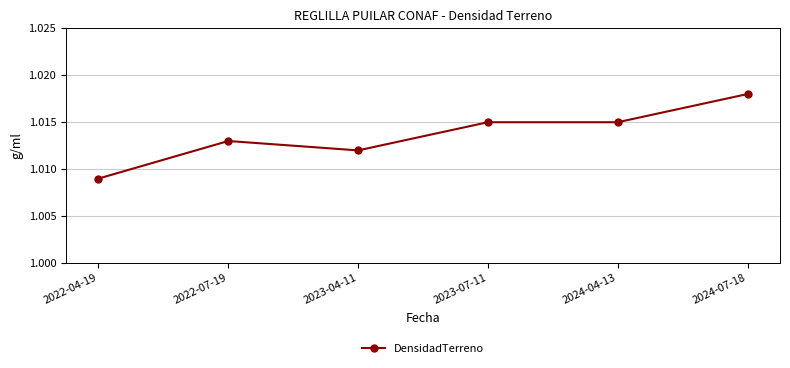

Which label corresponds to the largest value in the chart?

2024-07-18